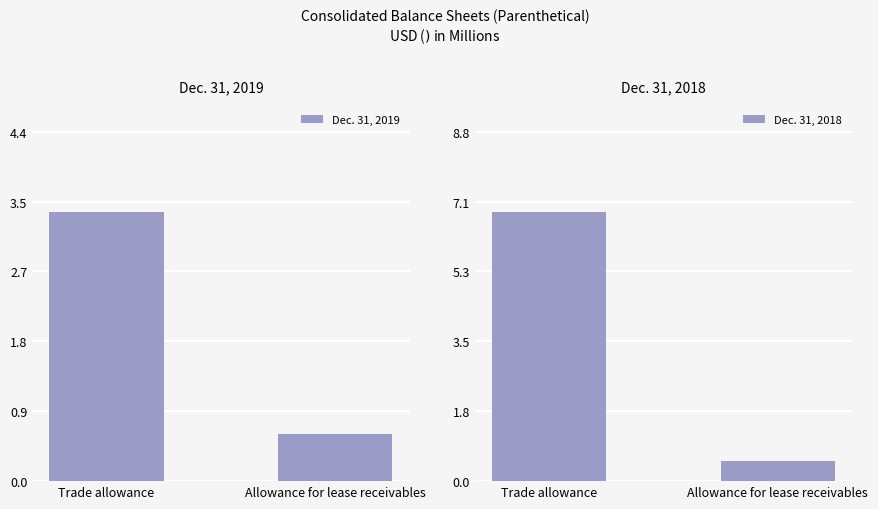

How many series are shown in this chart?

2